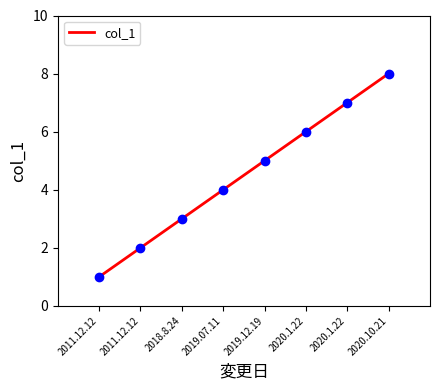

The value at 2019.07.11 is 2. True or false?

False